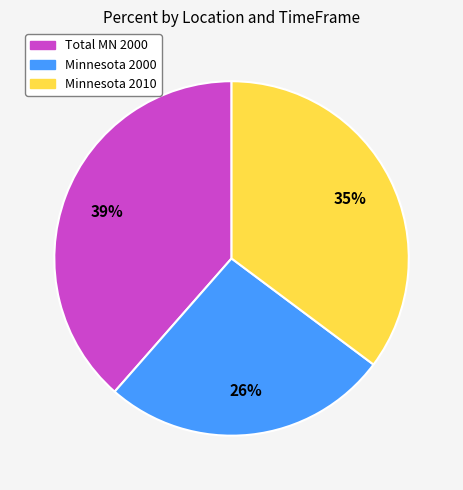

To the nearest percent, what portion does Minnesota 2010 represent?

35%